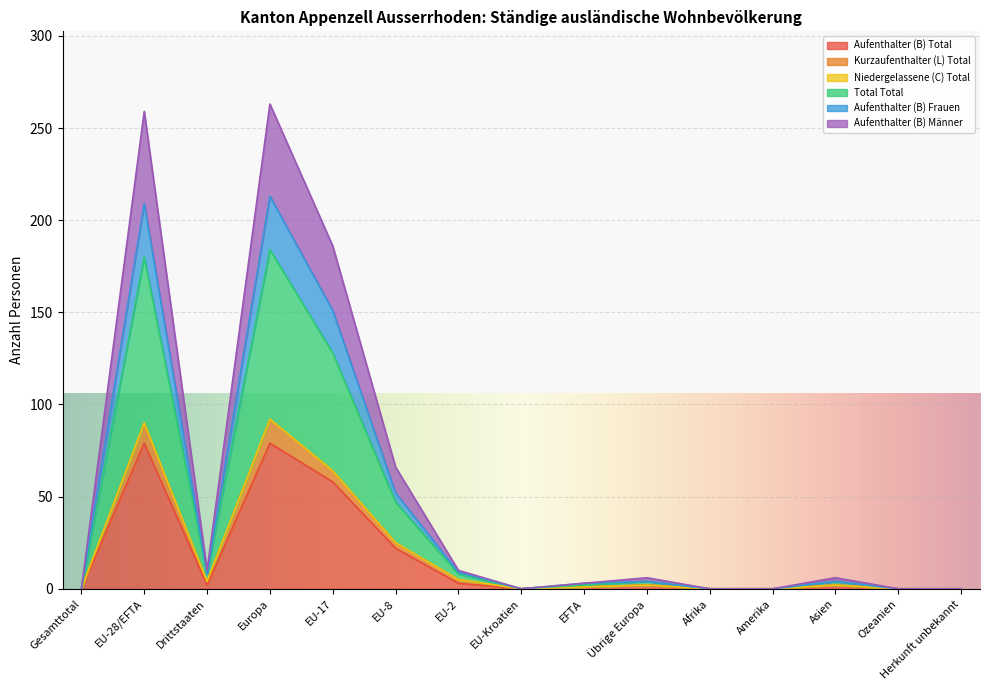

Where is the first local minimum for Aufenthalter (B) Frauen?

Drittstaaten